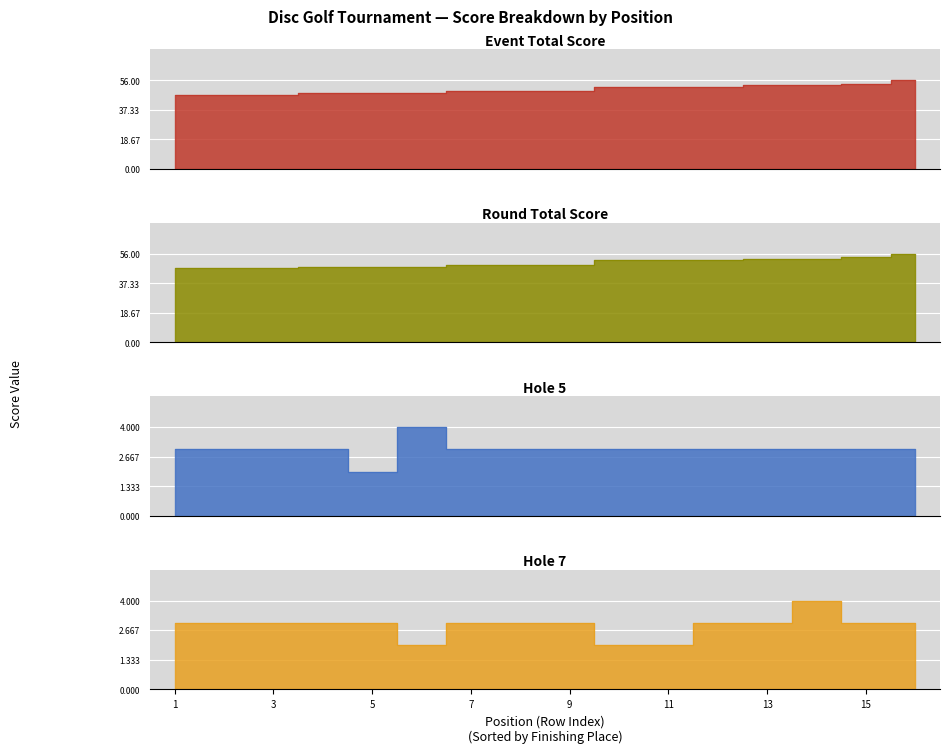

Count the round_total_score values in the range 48 to 53.

11